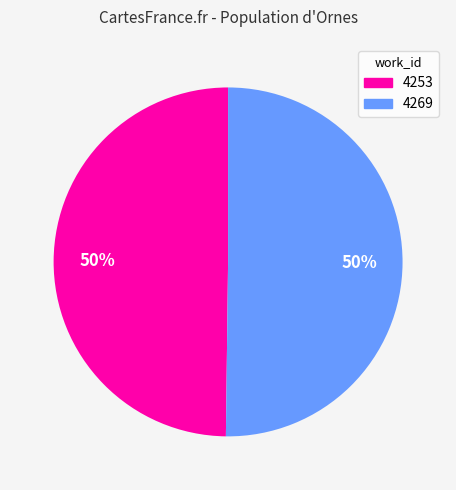

Approximately how many times larger is the value at 4253 compared to 4269?

1.0